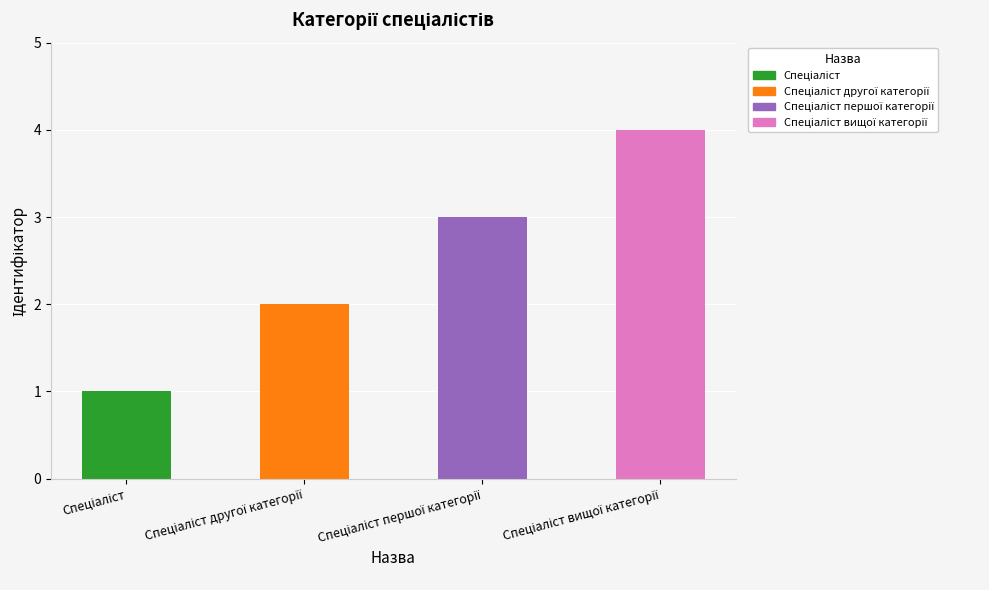

How many distinct data groups are displayed?

1